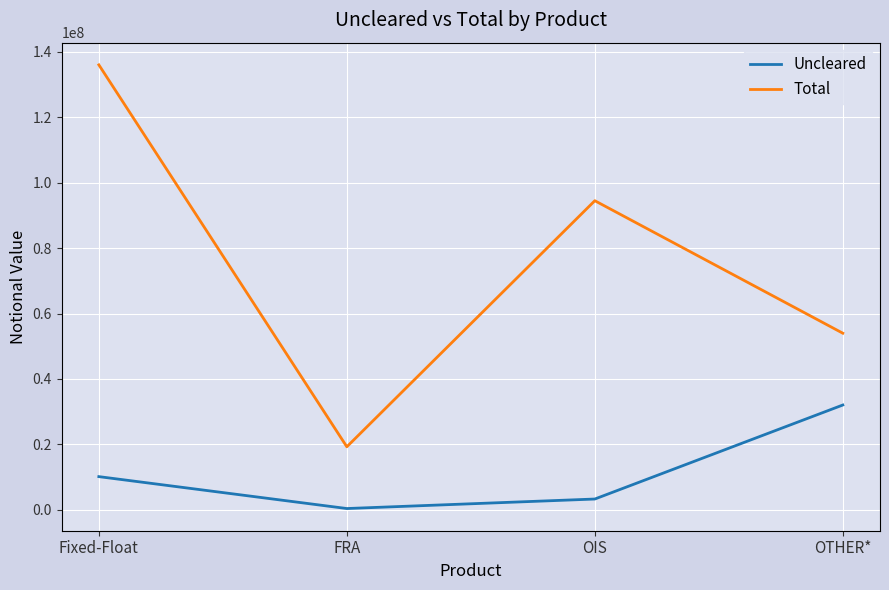

True or false: Uncleared and Total intersect in this chart.

False